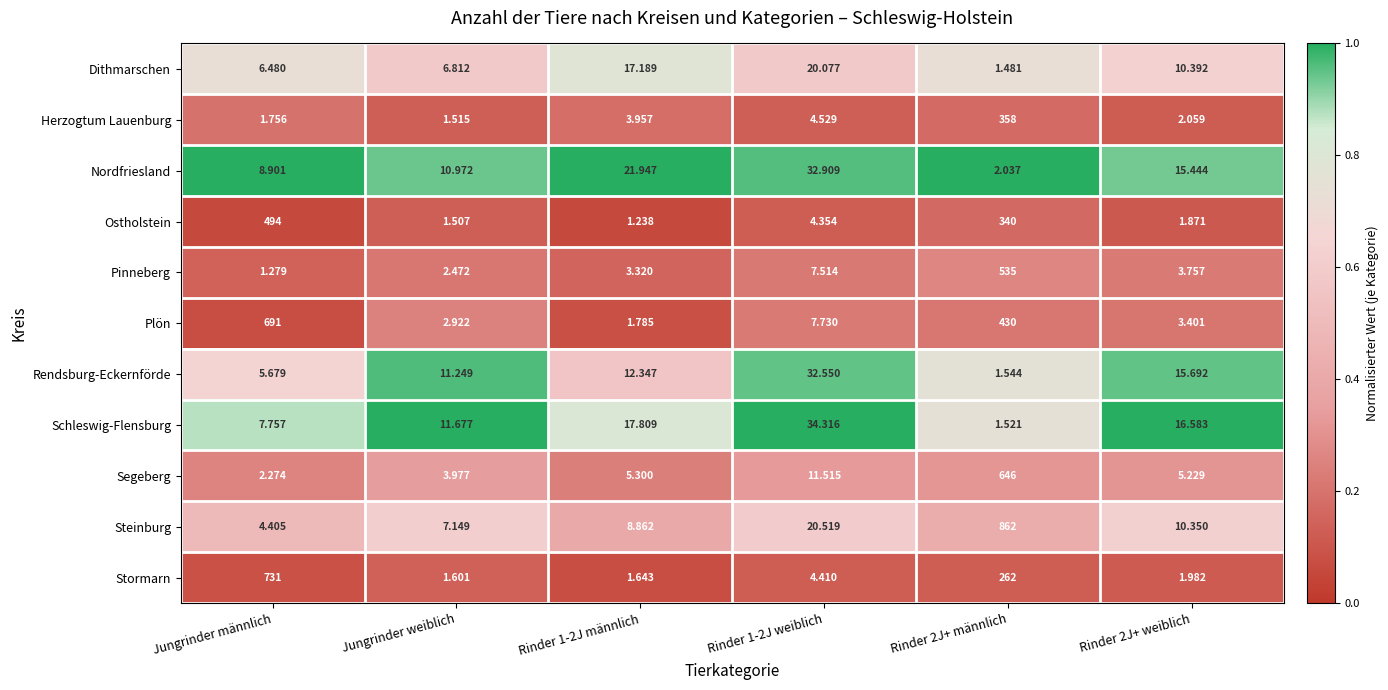

Between Jungrinder weiblich and Rinder 1-2J männlich, which series saw the biggest shift?

Nordfriesland